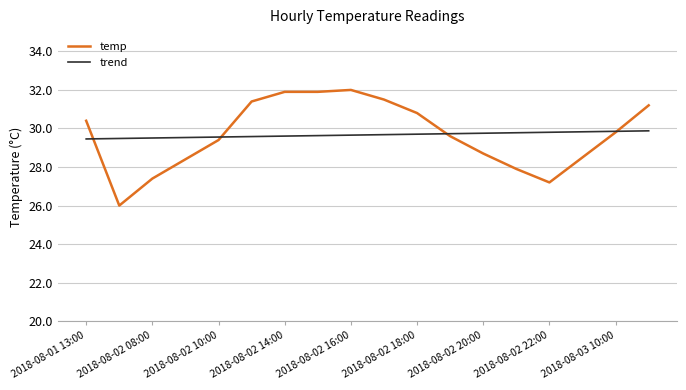

How many trend values are between 29 and 30?

18